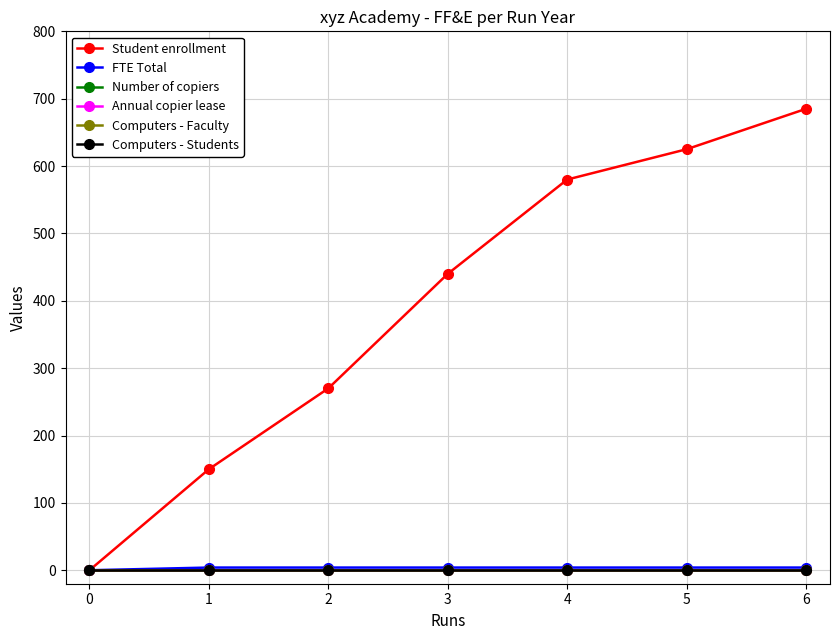

Does the chart have visible grid lines?

Yes